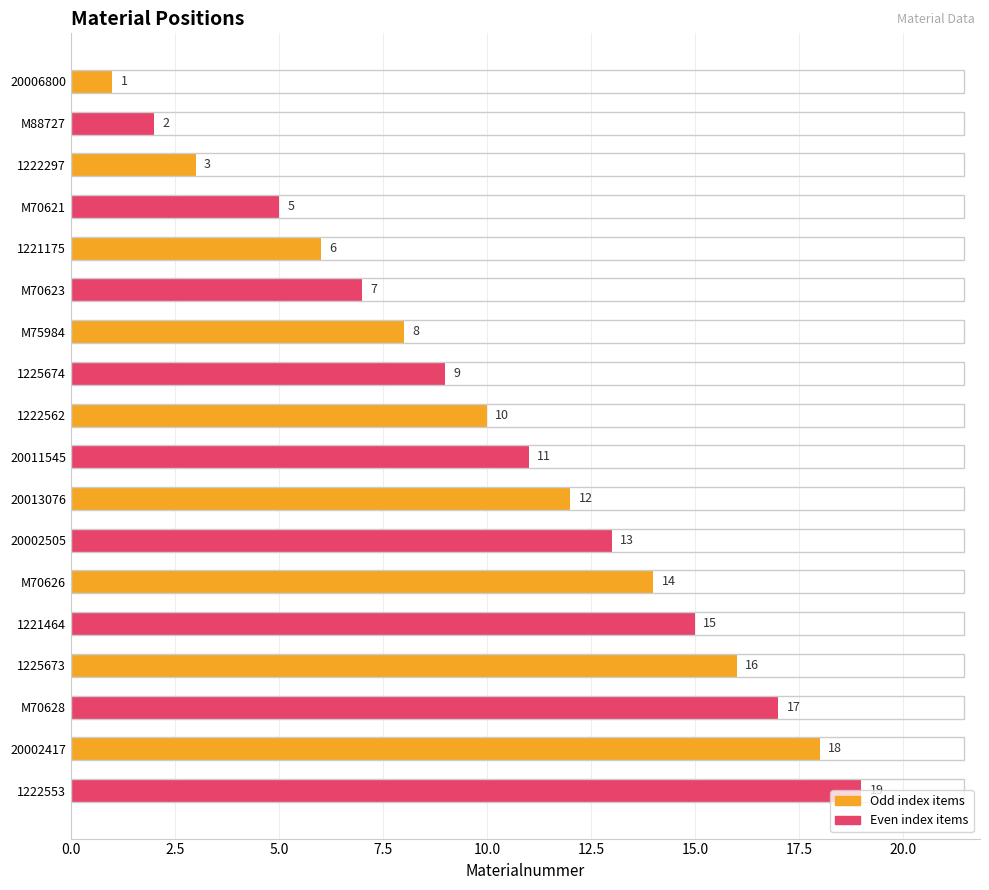

What is the label of the 12th bar from the bottom?

M75984